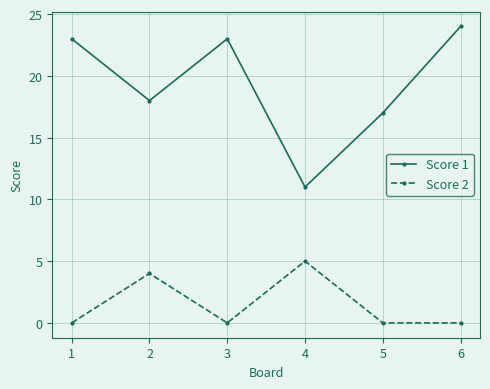

The Score 1 series shows 18 at 2. True or false?

True